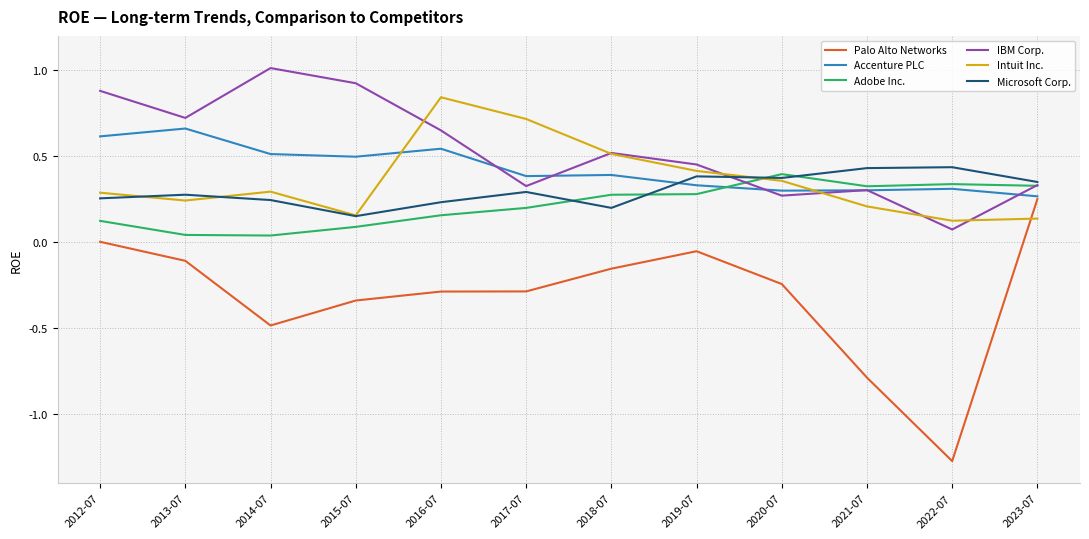

Where do Accenture PLC and Intuit Inc. first cross each other?

2015-07 and 2016-07